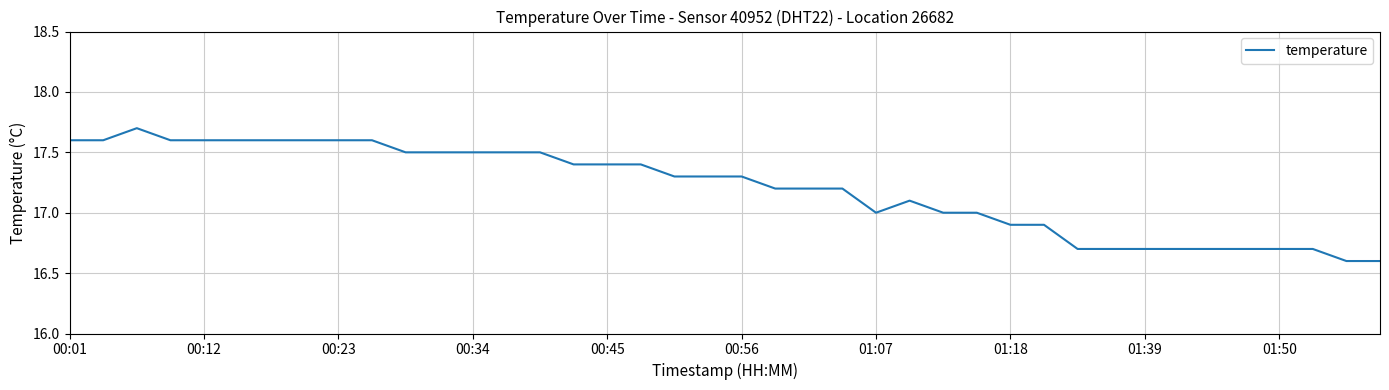

What is the difference between the maximum and minimum values?

1.1